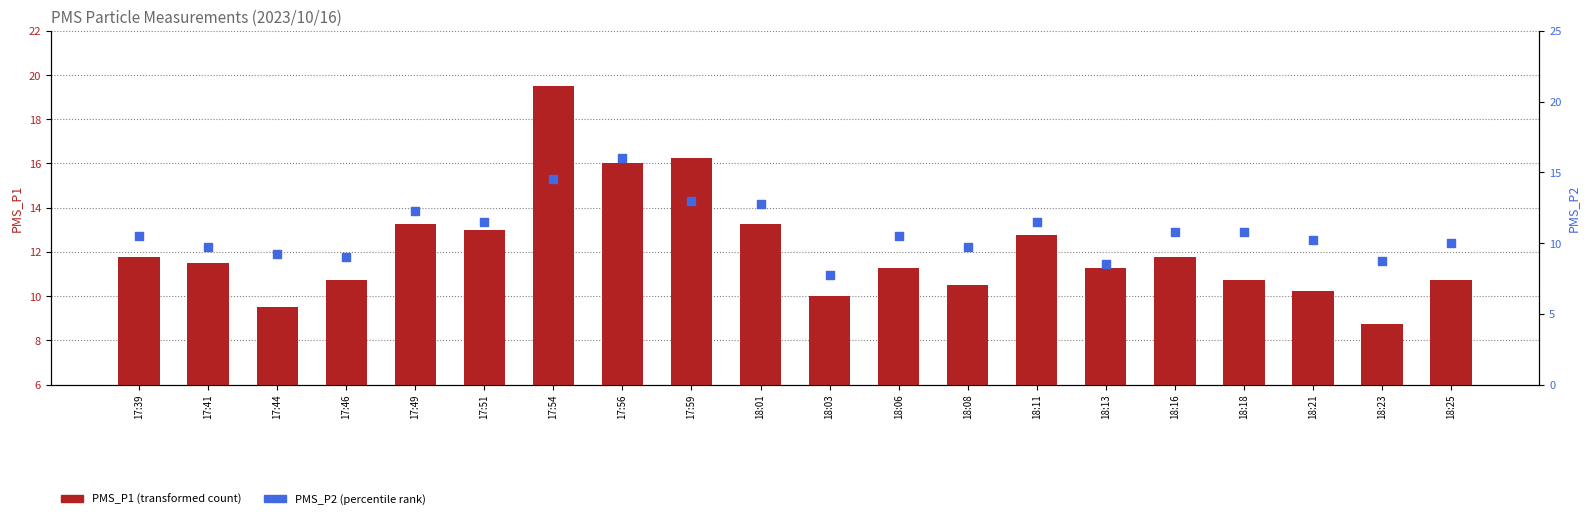

Which series contains the lowest Y value?

PMS_P2